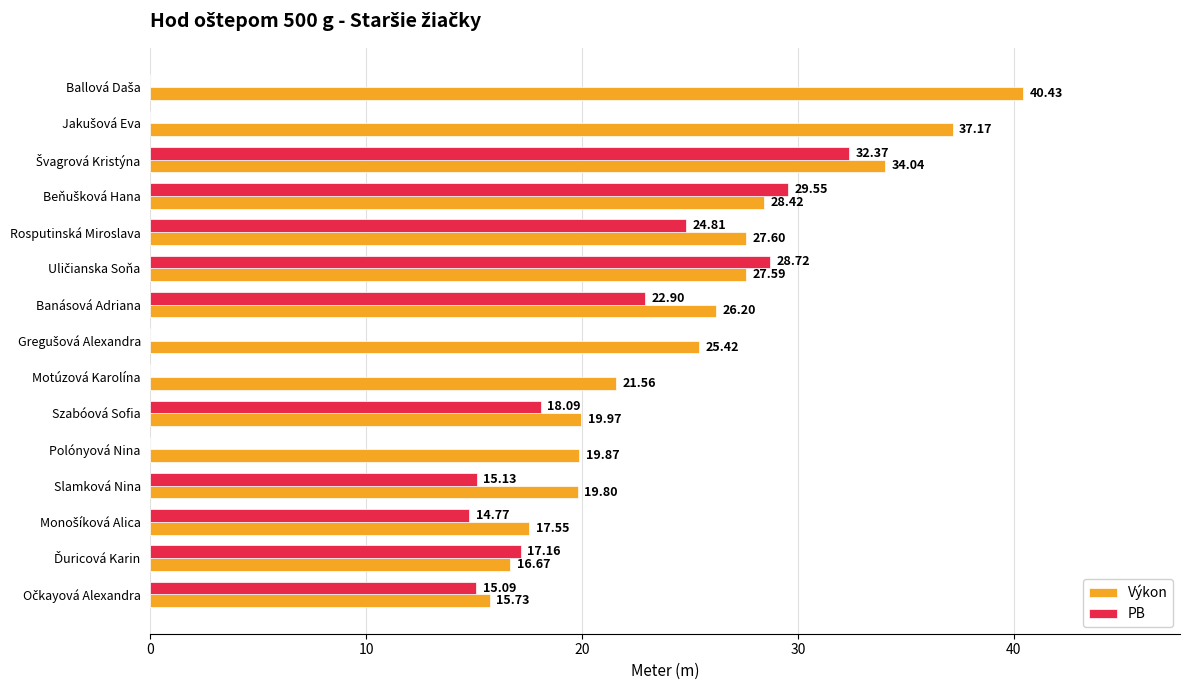

What is the maximum value shown in the chart?

40.4